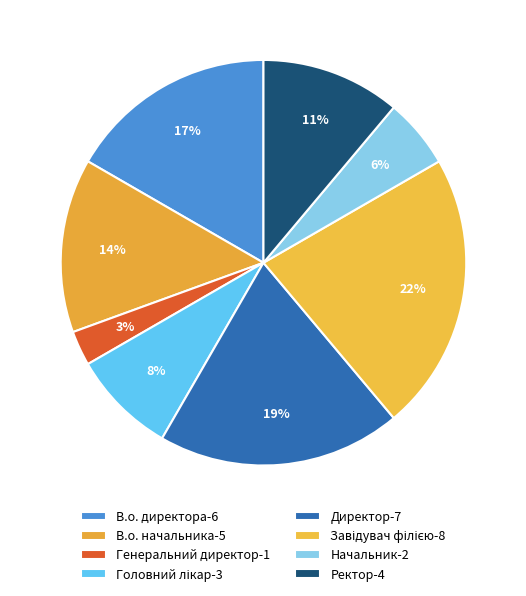

Rank the categories by value from highest to lowest.

Завідувач філією, Директор, В.о. директора, В.о. начальника, Ректор, Головний лікар, Начальник, Генеральний директор